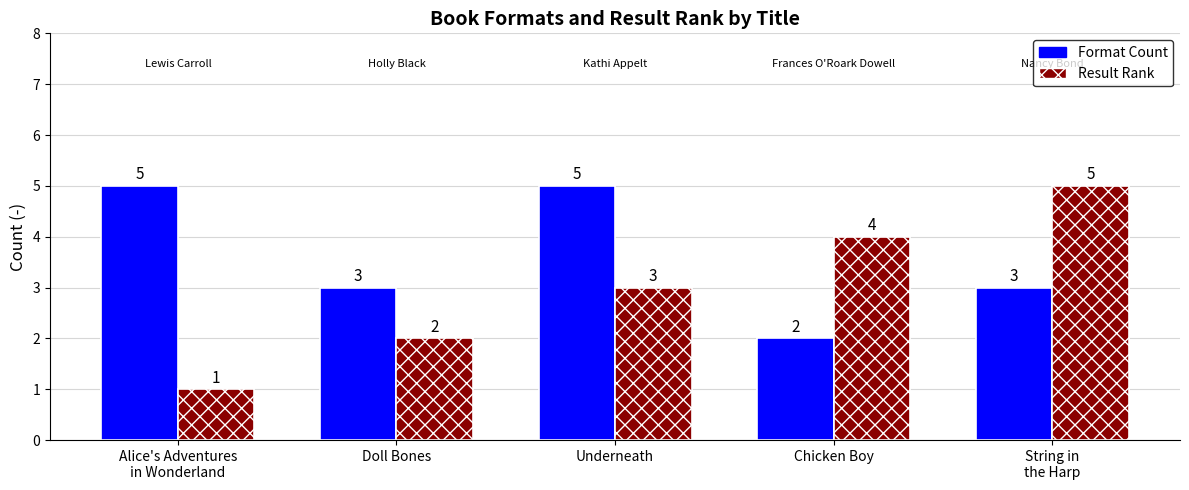

At how many categories does at least one series exceed 2?

5